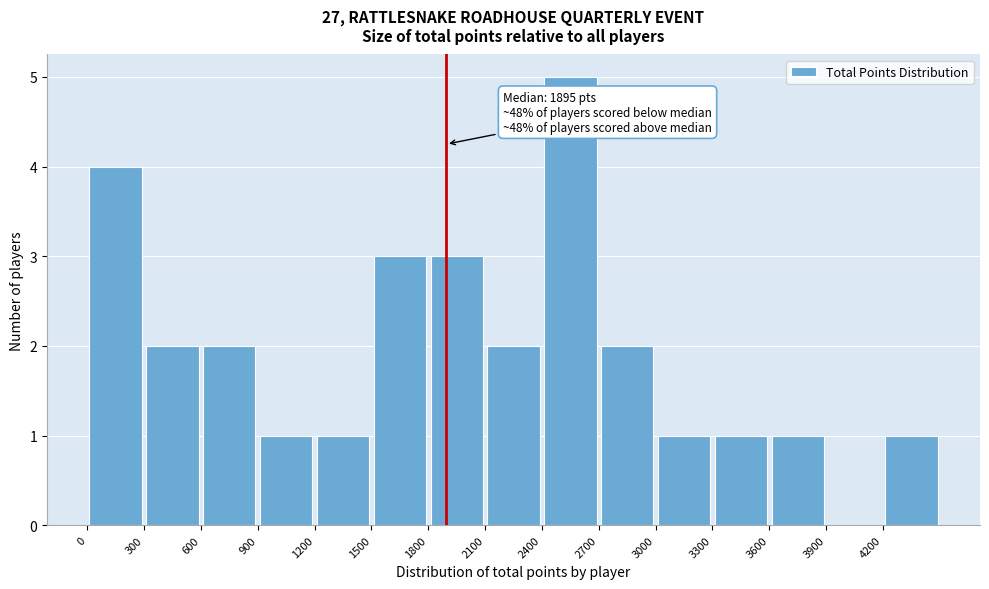

Which range on the x-axis has the tallest bar?

2400 to 2700